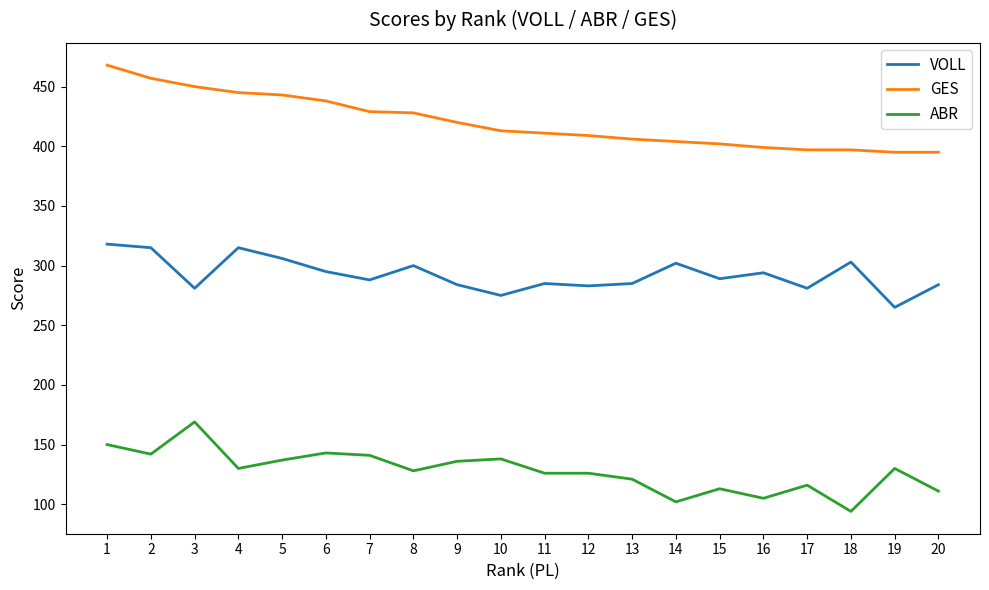

What is the difference between the VOLL values at 3 and 1?

37